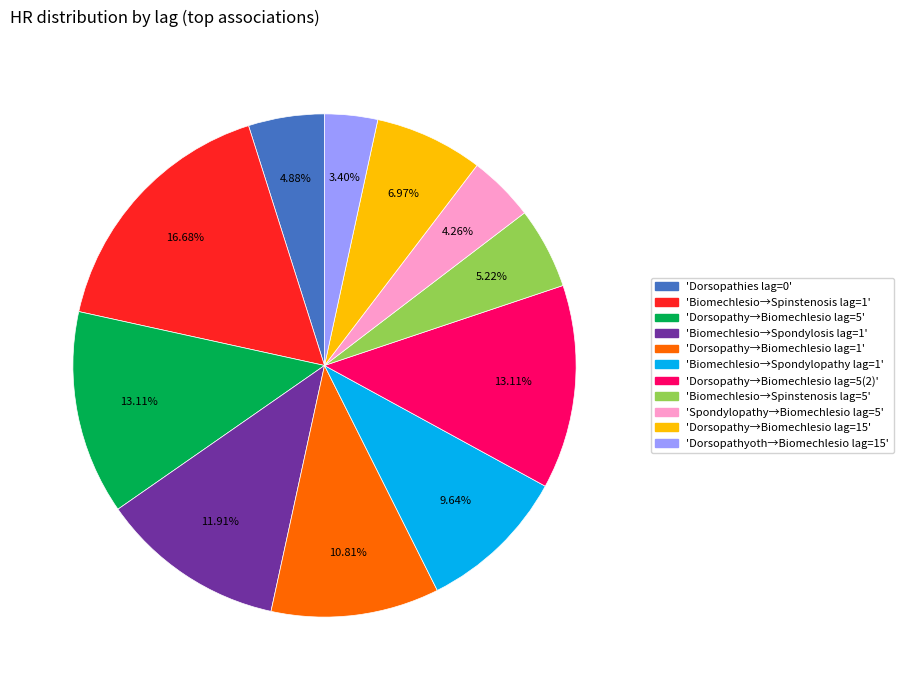

Is there any slice that represents more than half of the pie?

No